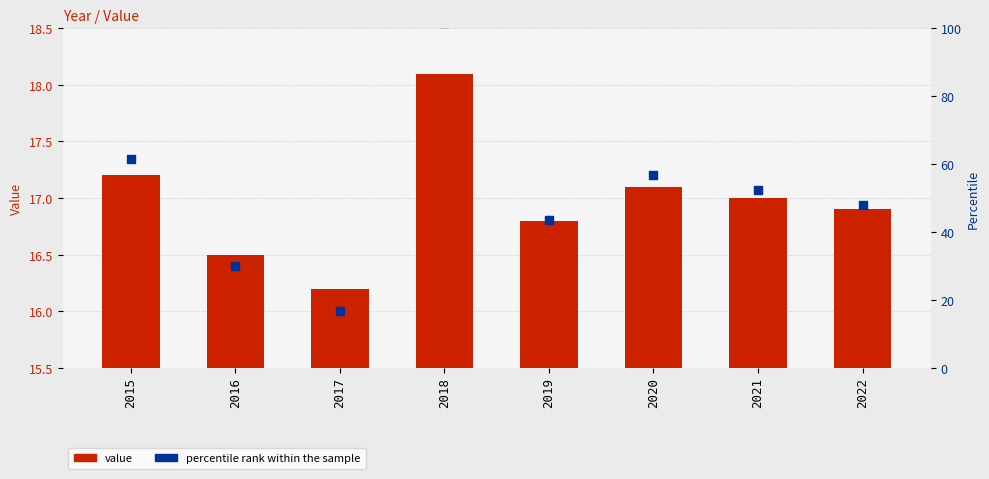

Is the value of value at 2016 greater than the value of percentile rank within the sample at 2019?

No